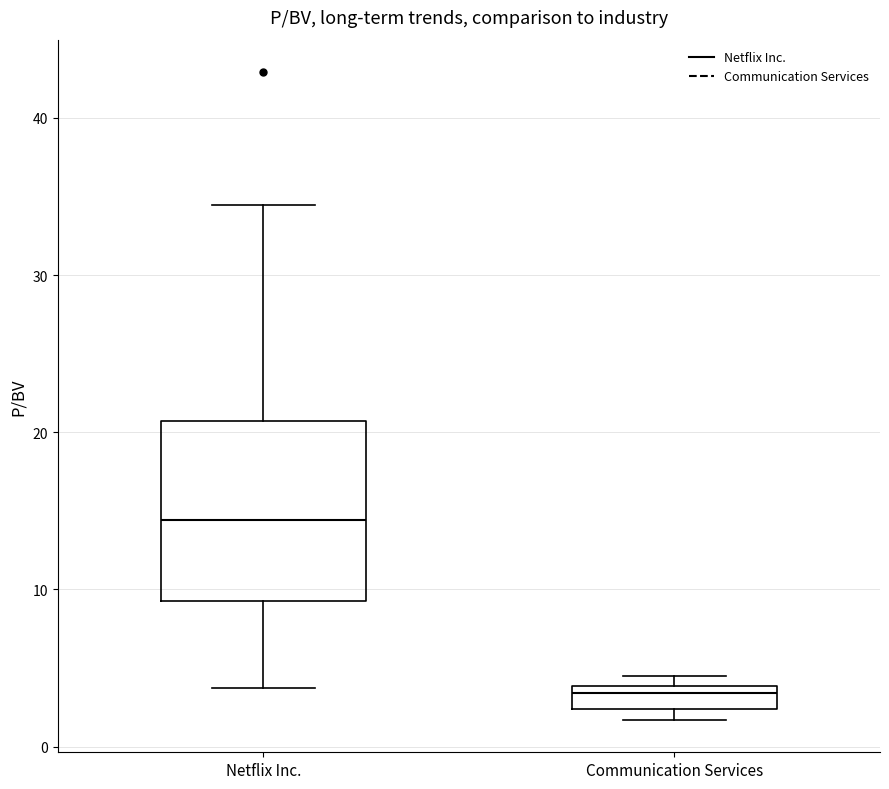

Comparing the boxes themselves (not the whiskers), which one is the tallest?

Netflix Inc.